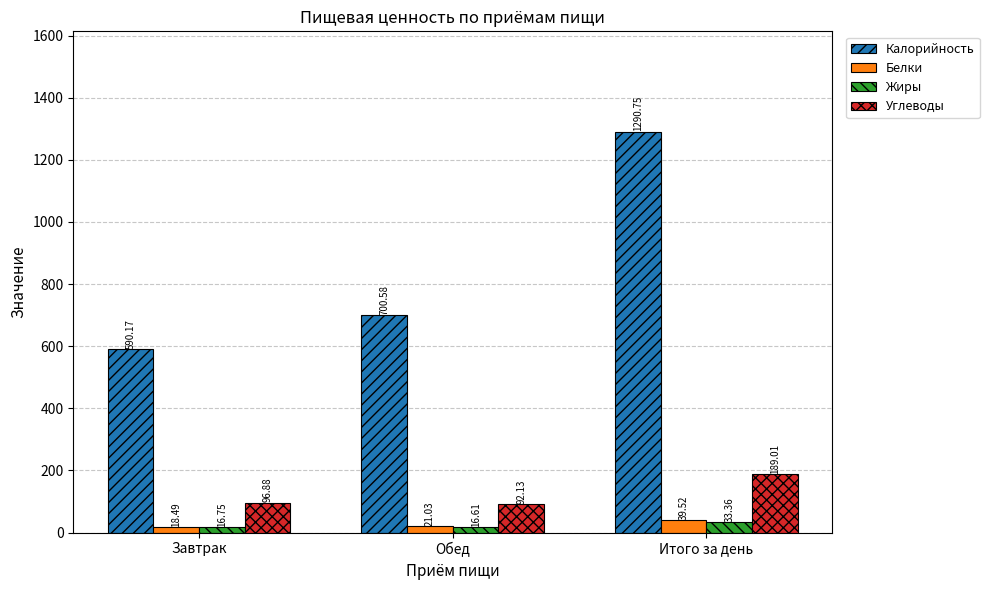

What is the total value across all series at Итого за день?

1552.6